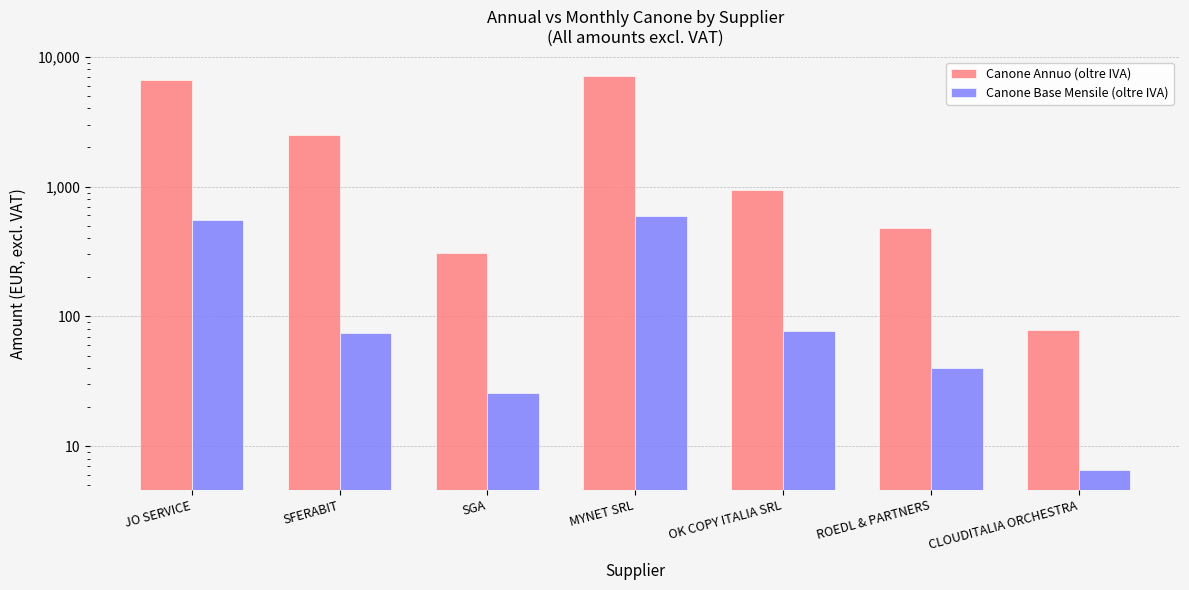

The Canone Base Mensile (oltre IVA) series shows 899.3 at MYNET SRL. True or false?

False